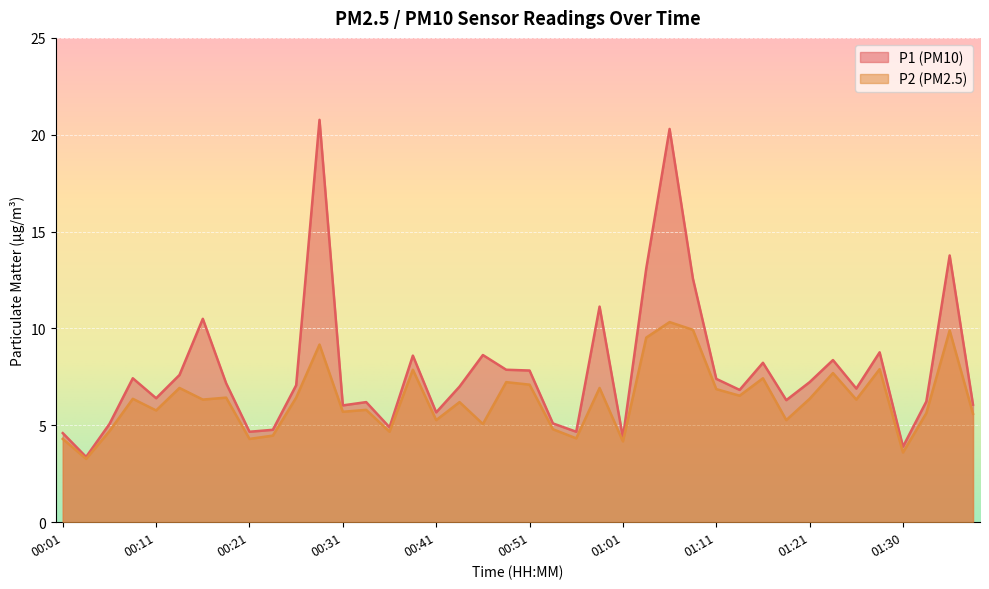

Does the chart display data point markers on the line(s)?

No